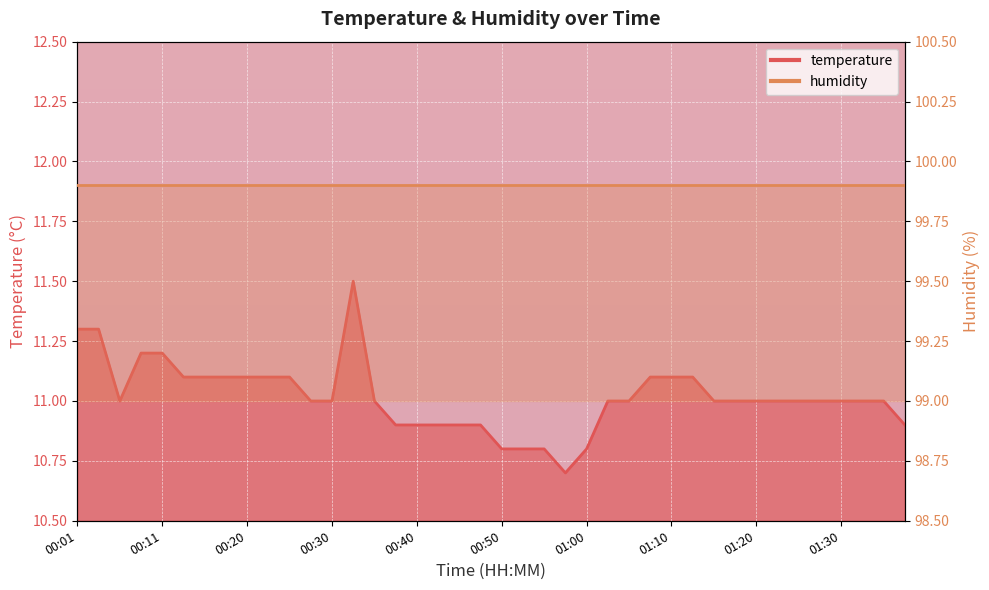

What is the ratio of the value at 01:15 to the value at 01:35?

1.0